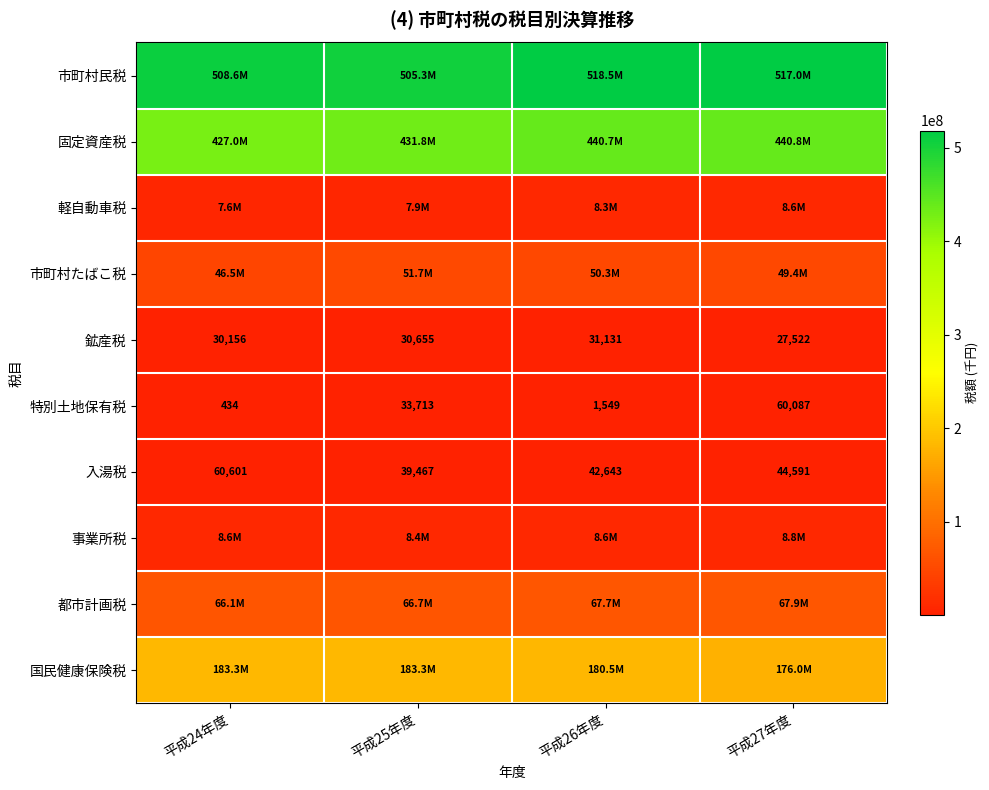

What is the difference between the 特別土地保有税 values at 平成27年度 and 平成24年度?

59653